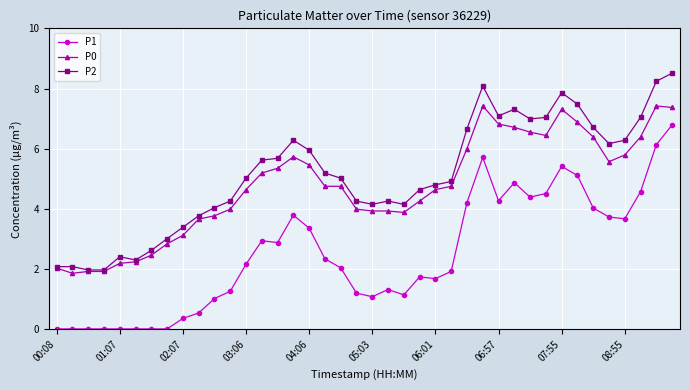

True or false: P0 and P1 cross at least once.

False